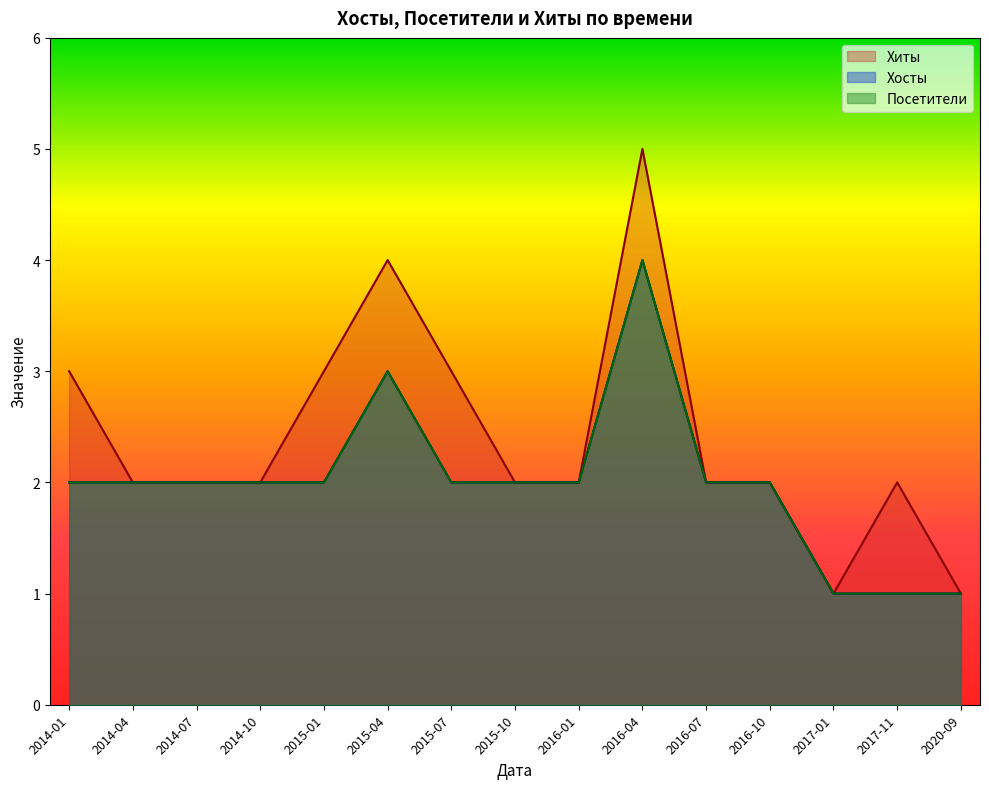

True or false: Хосты and Хиты intersect in this chart.

False